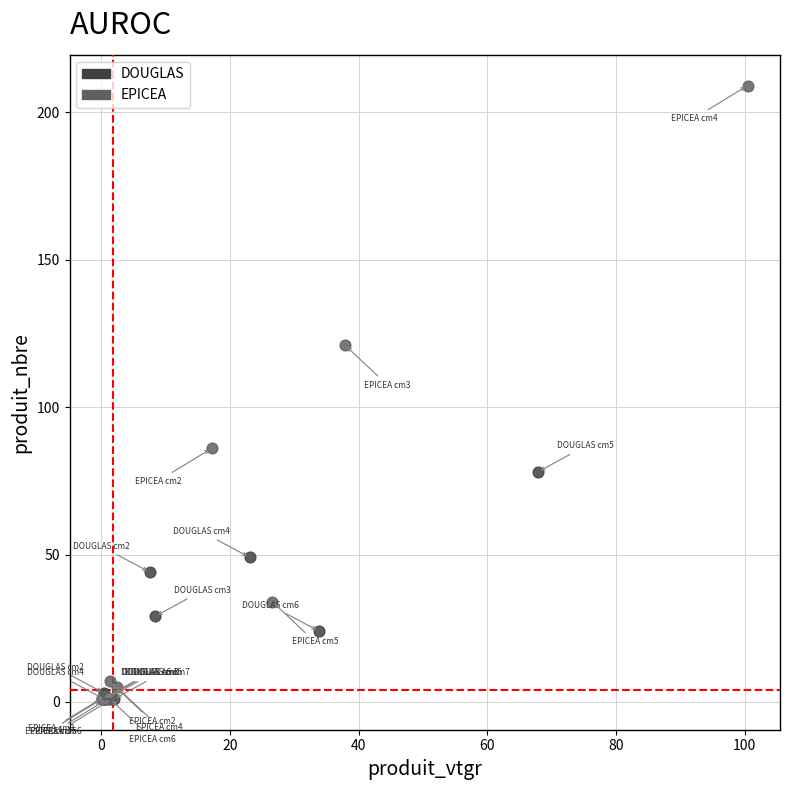

Which series reaches the maximum Y coordinate?

EPICEA